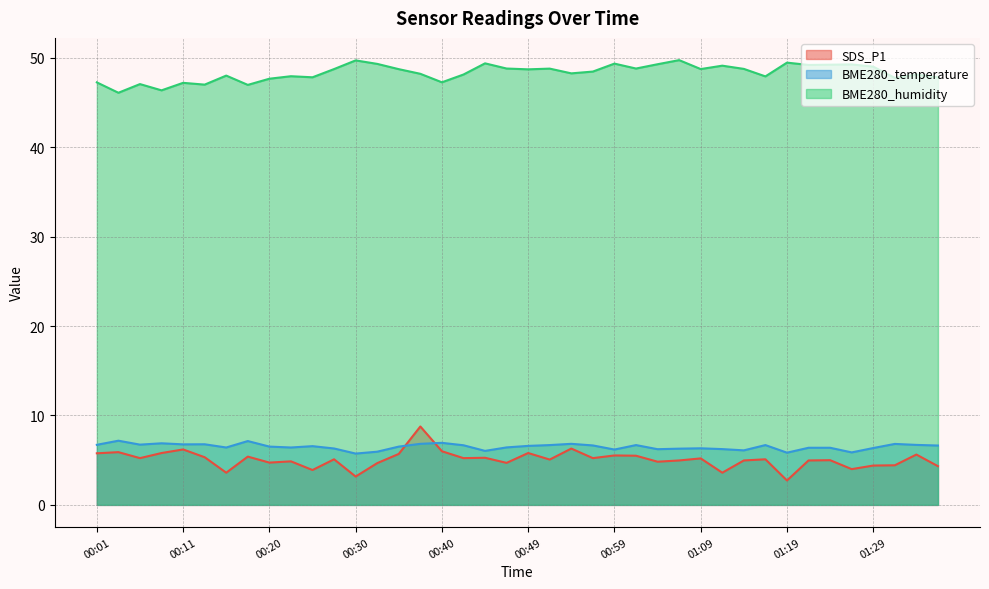

Which series has the largest total across all categories?

BME280_humidity